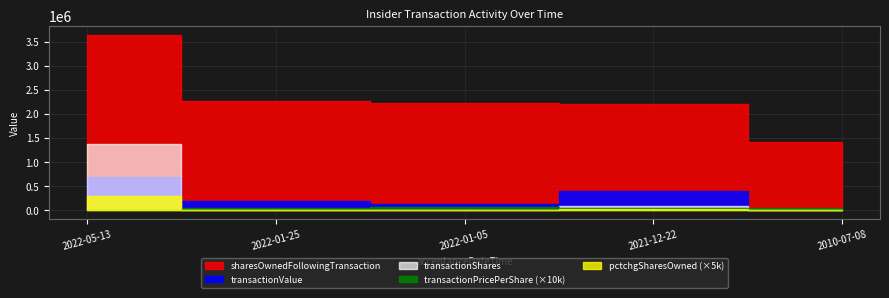

What is the label of the 1st point from the right?

2010-07-08